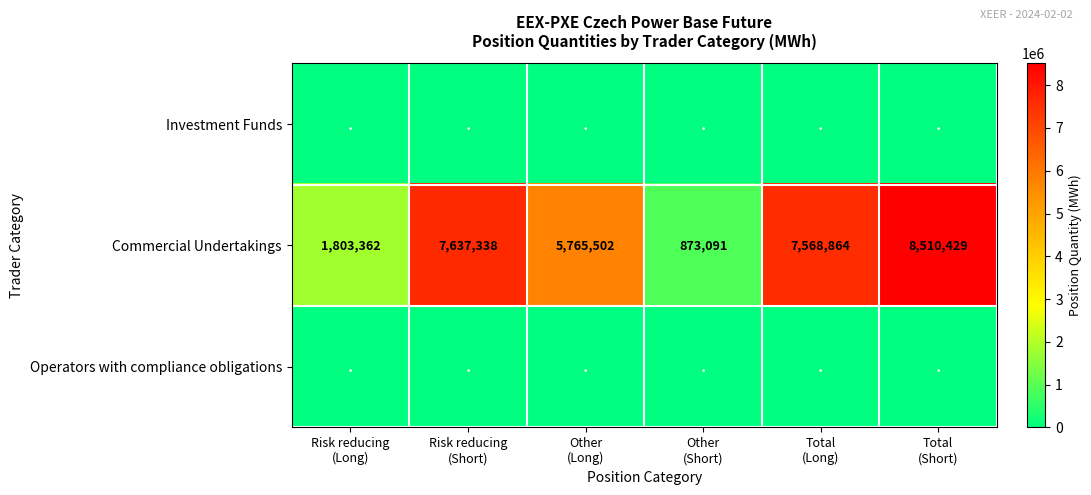

What is the minimum value for Commercial Undertakings?

873091